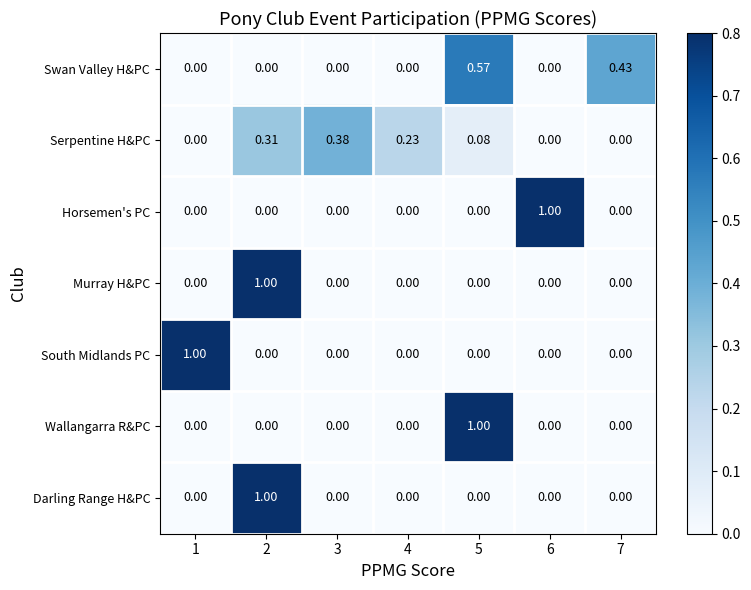

Is the value of Serpentine H&PC at 3 greater than the value of Wallangarra R&PC at 4?

Yes